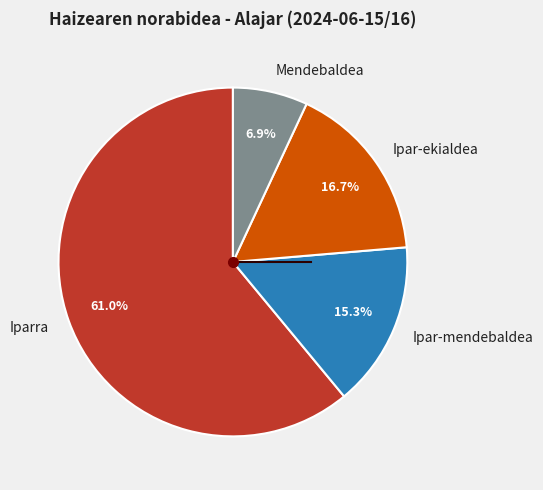

What is the largest slice in the pie chart?

Iparra